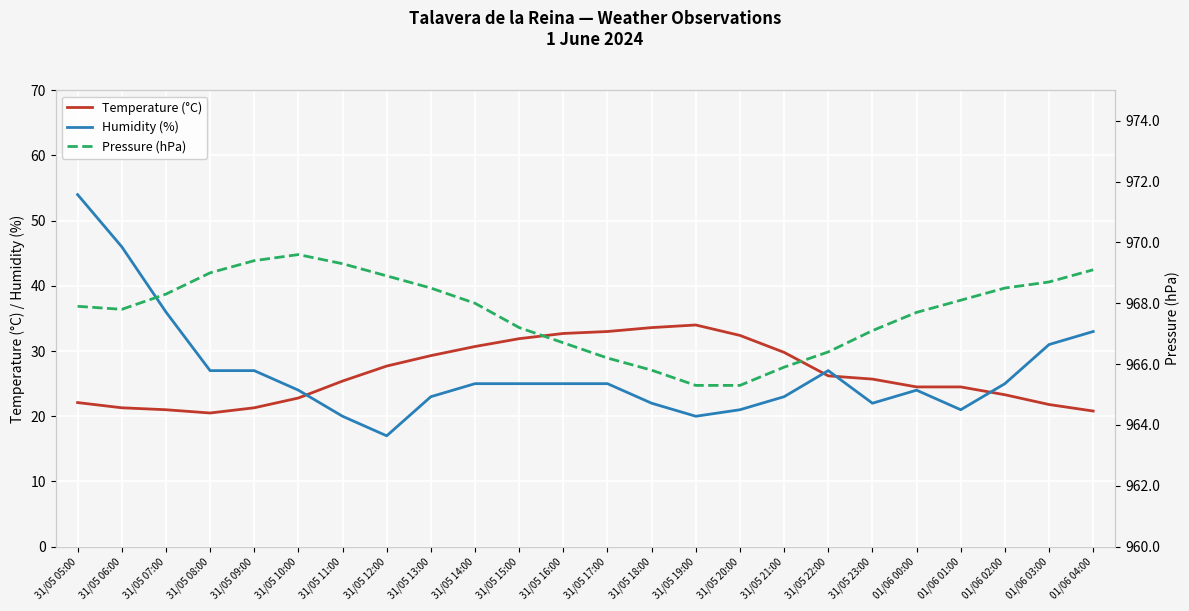

What is the total value across all series at 31/05 08:00?

1016.5